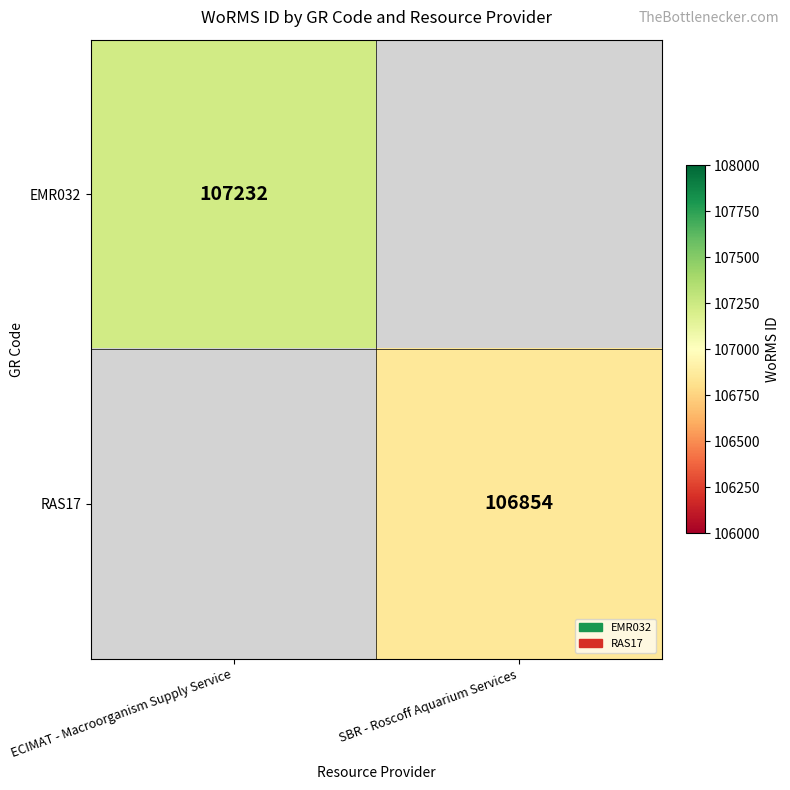

Is it true that RAS17 equals 106854 at SBR - Roscoff Aquarium Services?

True